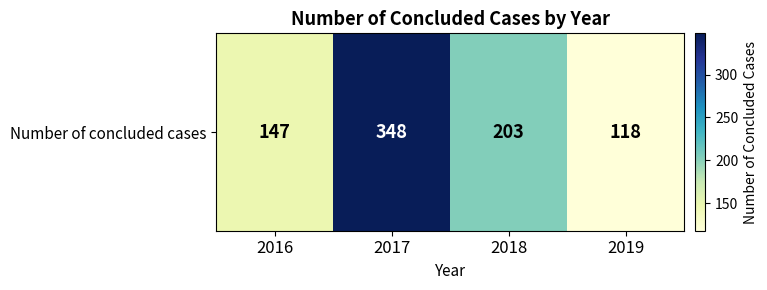

Which category has the lowest value across all series?

2019